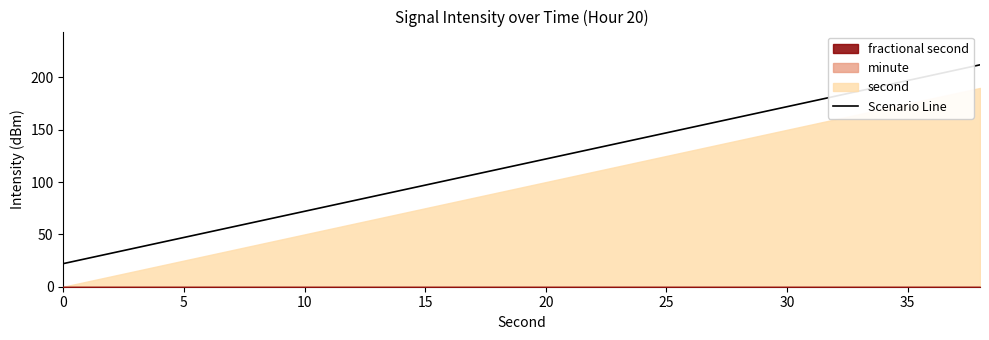

What is the highest value of the Scenario Line series?

212.1